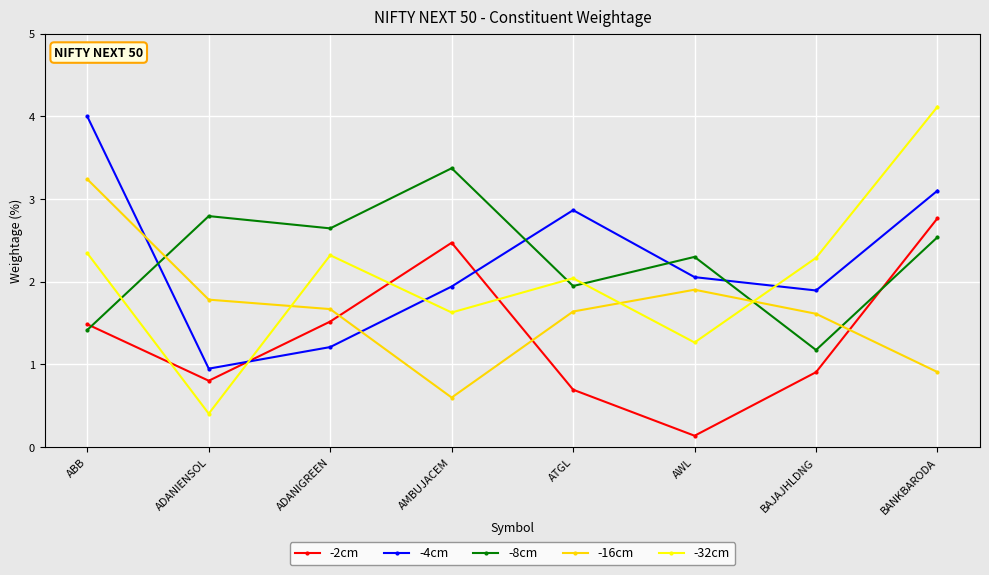

In -4cm, how many points are lower than both neighbors (excluding endpoints)?

2